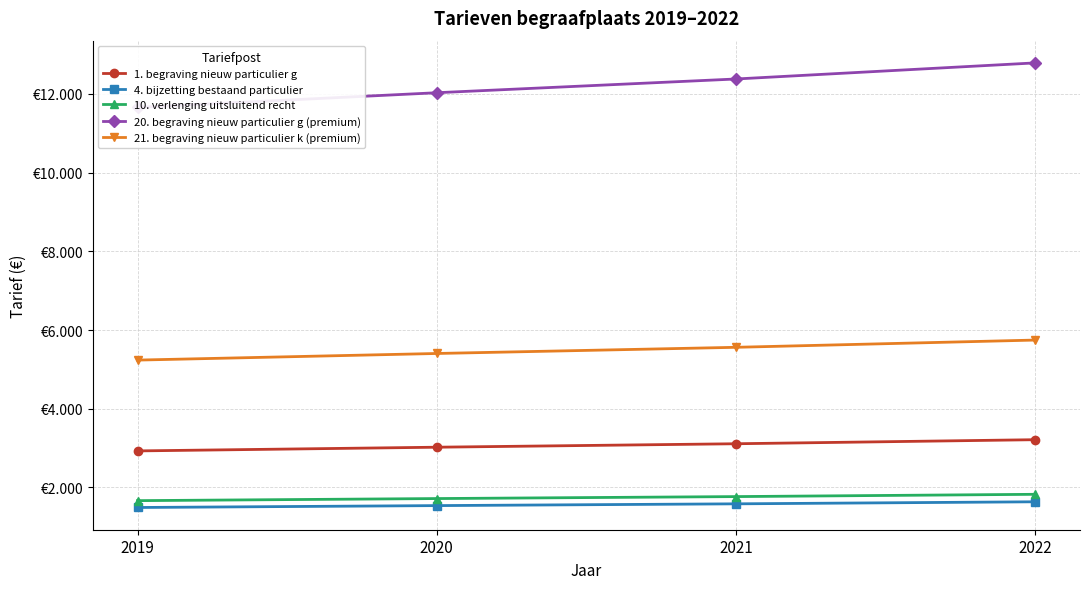

At 2019, list the series in order from largest to smallest.

20. begraving nieuw particulier g (premium), 21. begraving nieuw particulier k (premium), 1. begraving nieuw particulier g, 10. verlenging uitsluitend recht, 4. bijzetting bestaand particulier